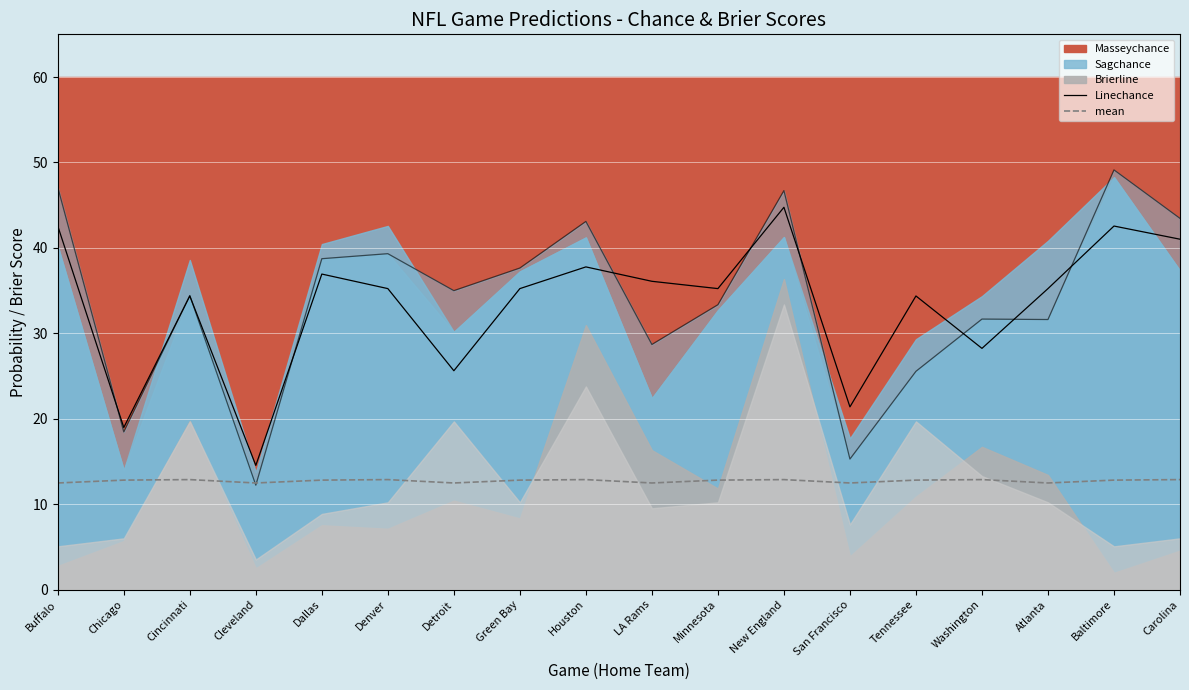

The value of Linechance at Minnesota is 35.2. True or false?

True